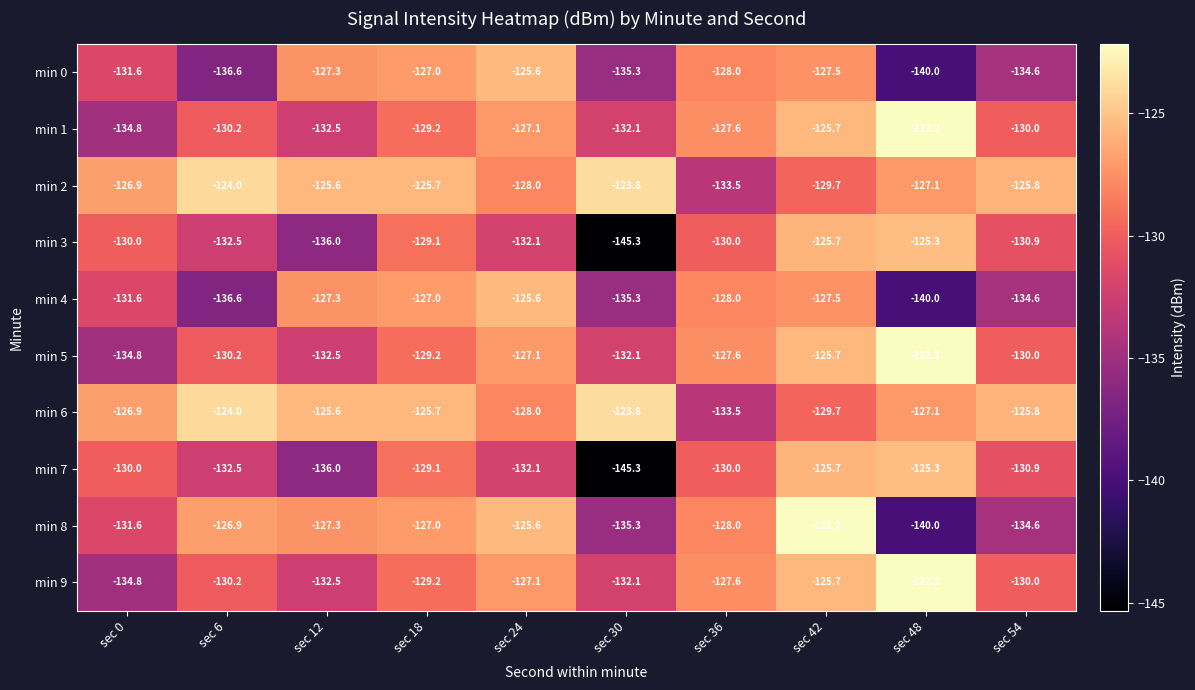

Count the number of data series in this chart.

10